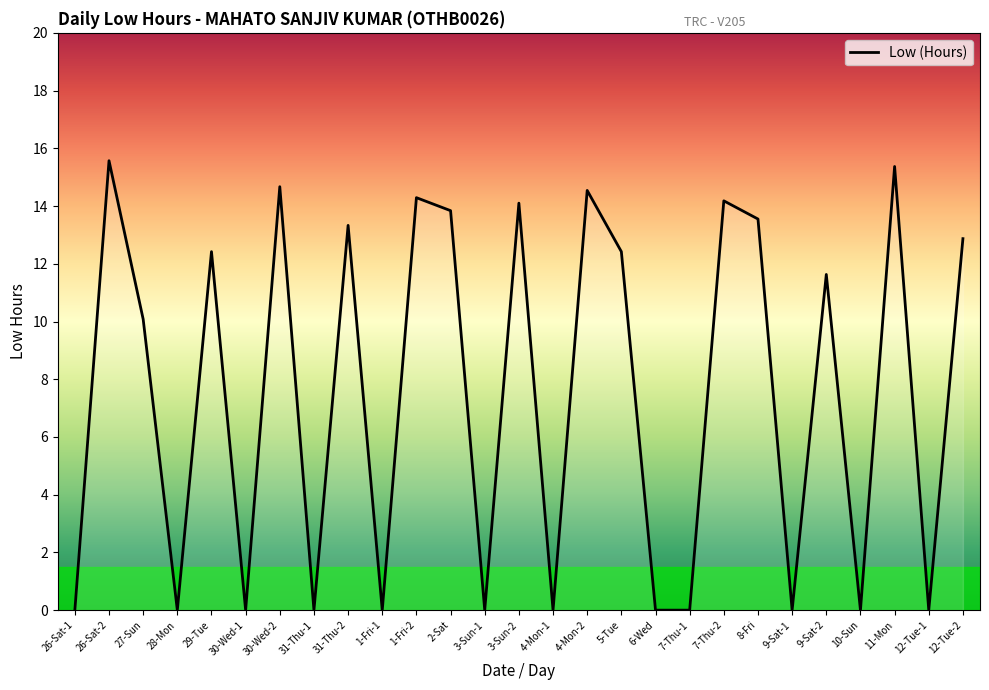

Is it true that the value at 9-Sat-2 is 8.1?

False